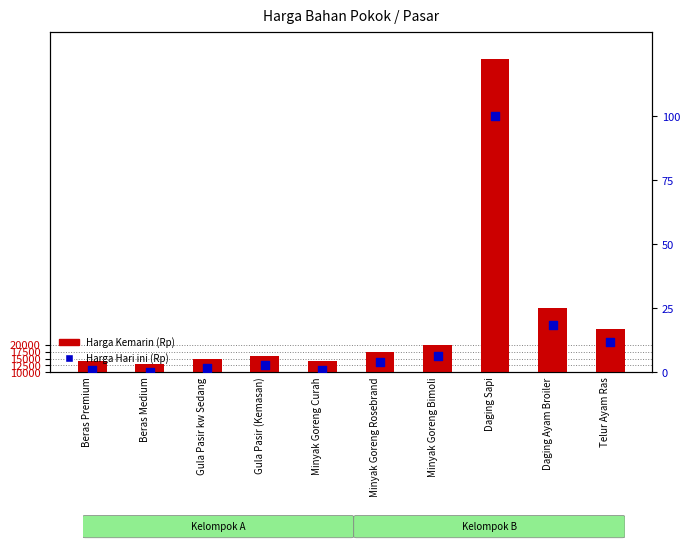

Which series reaches the minimum Y coordinate?

Harga Hari ini (Rp)